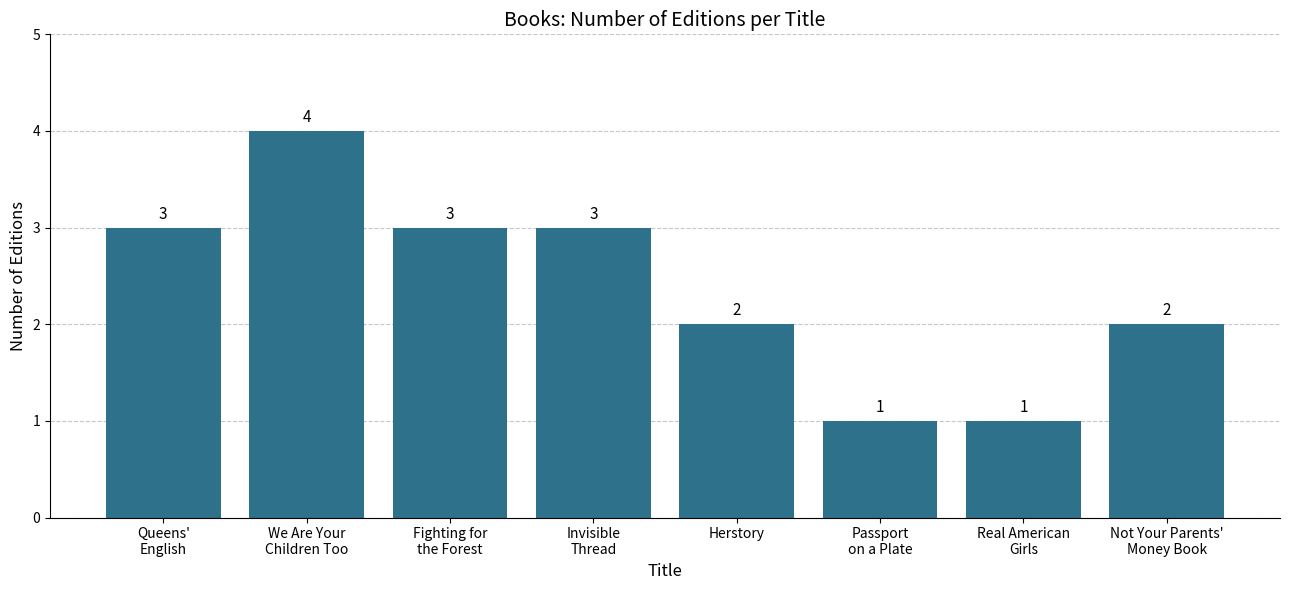

How many values are between 2 and 3?

5